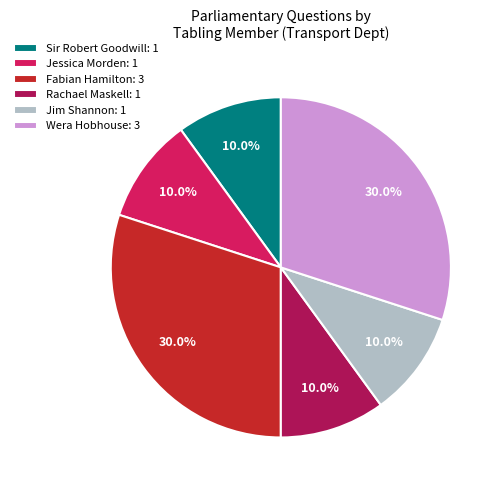

Do Jessica Morden: 1 and Fabian Hamilton: 3 together represent more than half of the pie?

No